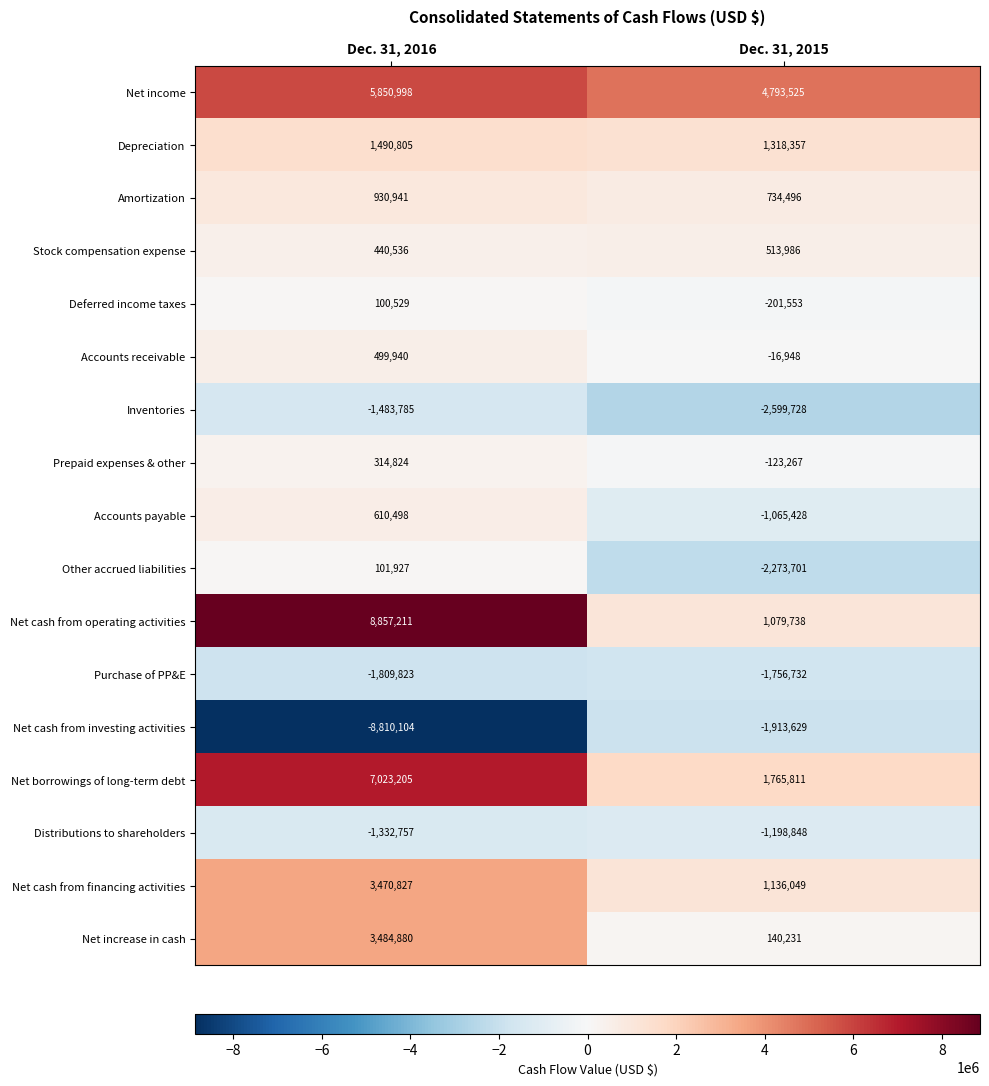

Which category has the highest value across all series?

Dec. 31, 2016